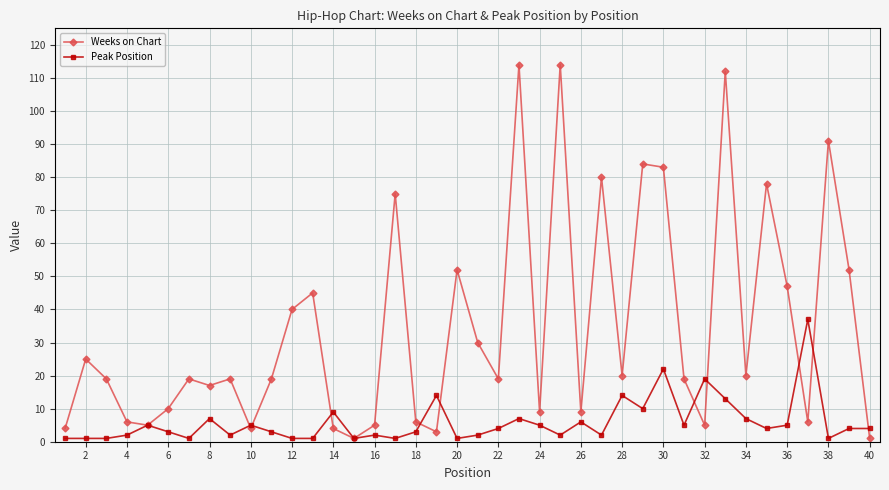

True or false: Weeks on Chart has more than 0 points higher than both neighbors.

True